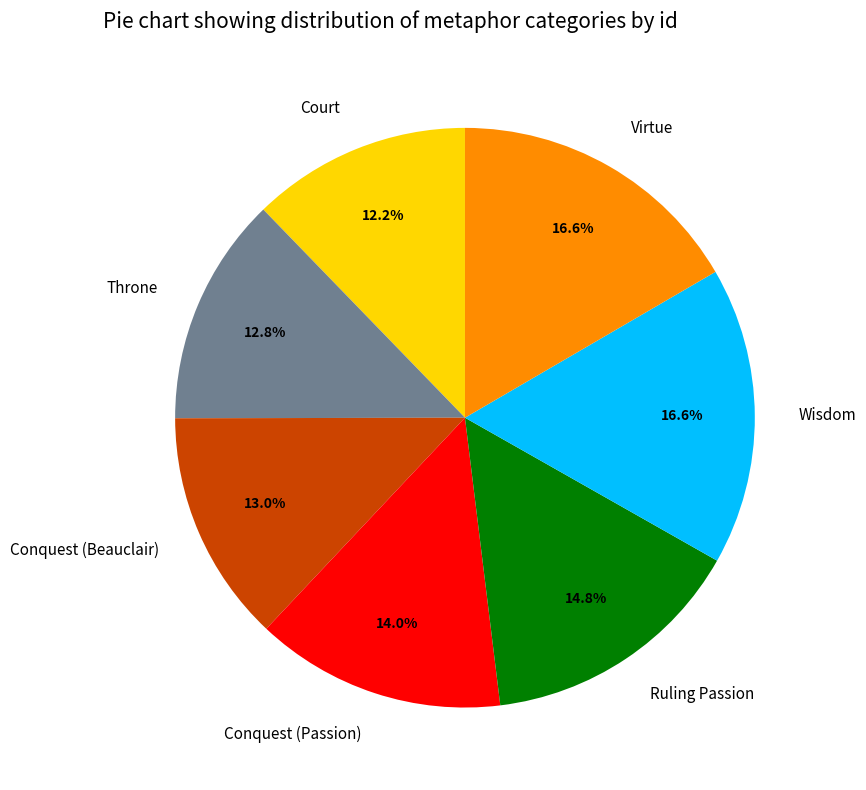

The Virtue slice represents 17% of the pie. True or false?

True